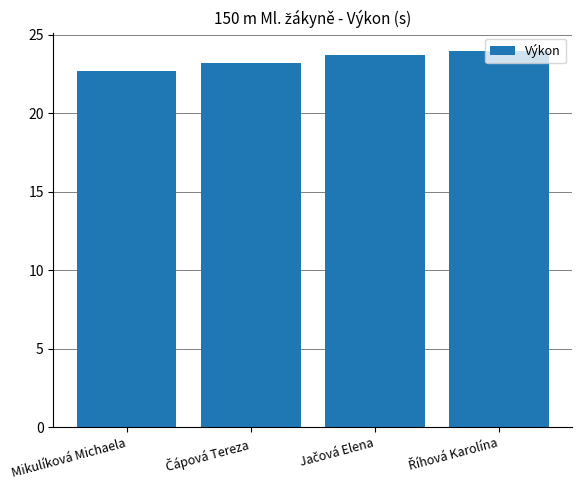

What is the average value?

23.4